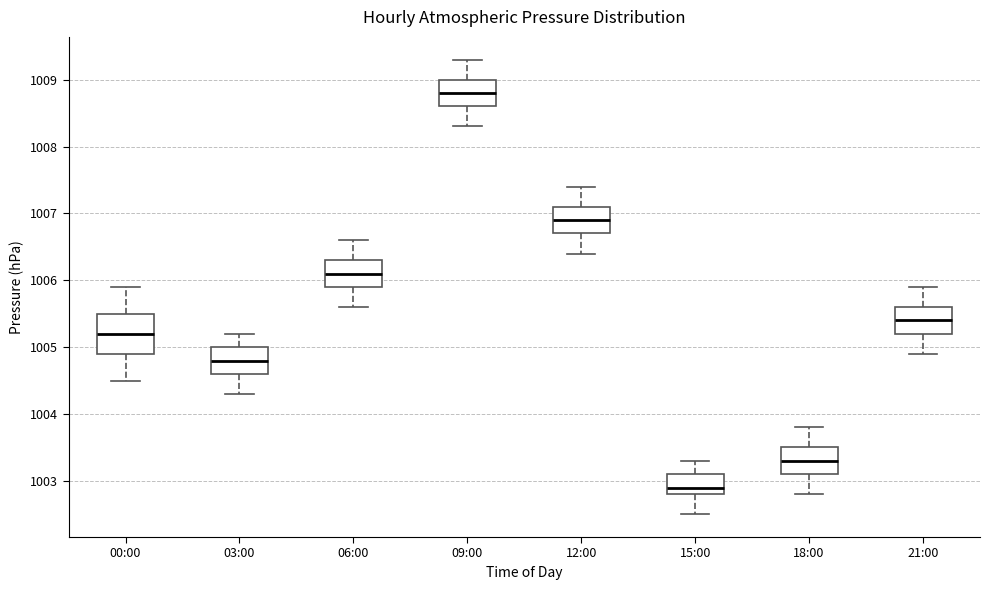

Comparing the boxes themselves (not the whiskers), which one is the tallest?

00:00